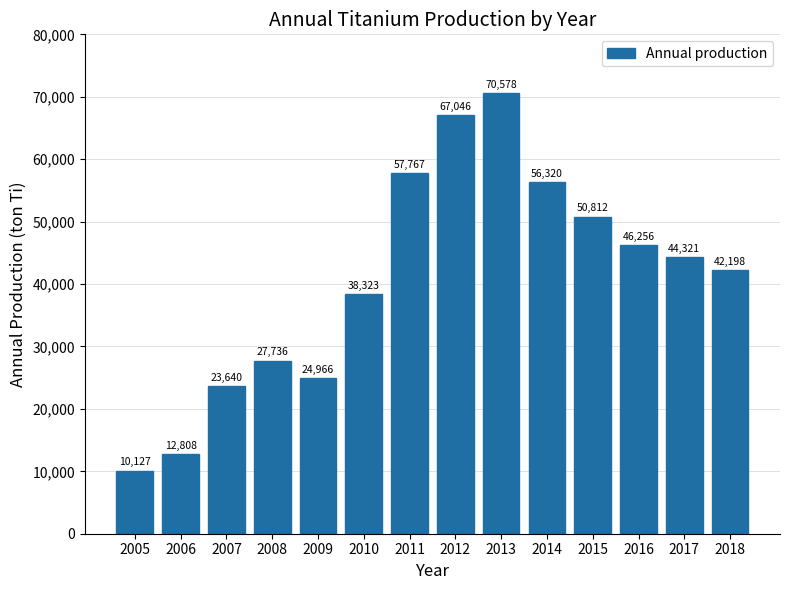

Count the number of categories in the chart.

14